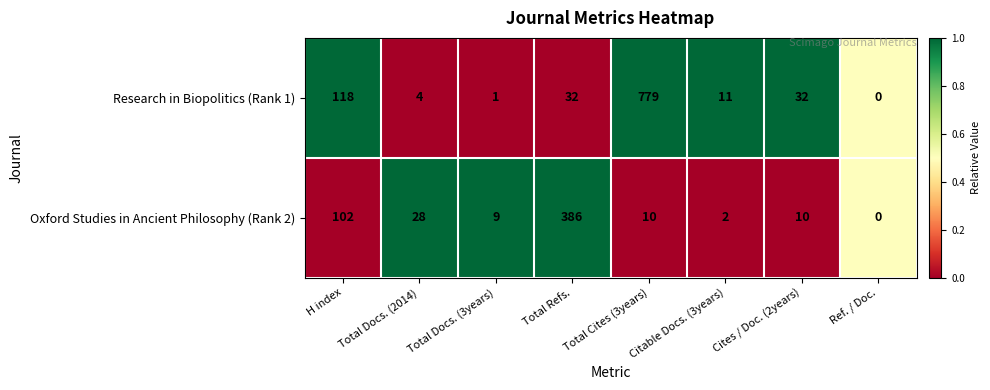

Which series has the largest range (max minus min)?

Research in Biopolitics (Rank 1)